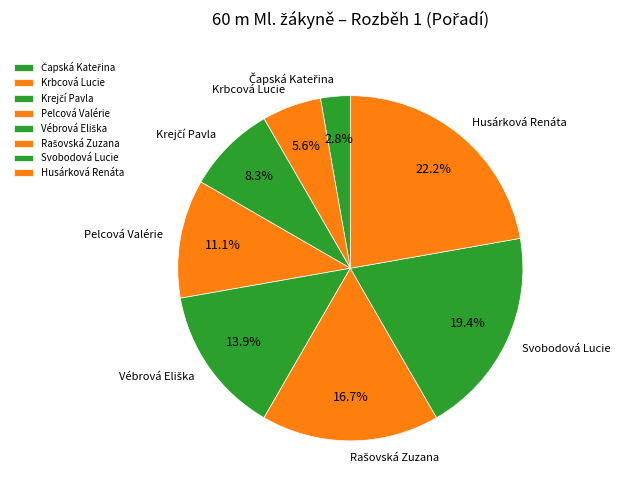

How much of the chart is everything except Pelcová Valérie?

88.9%